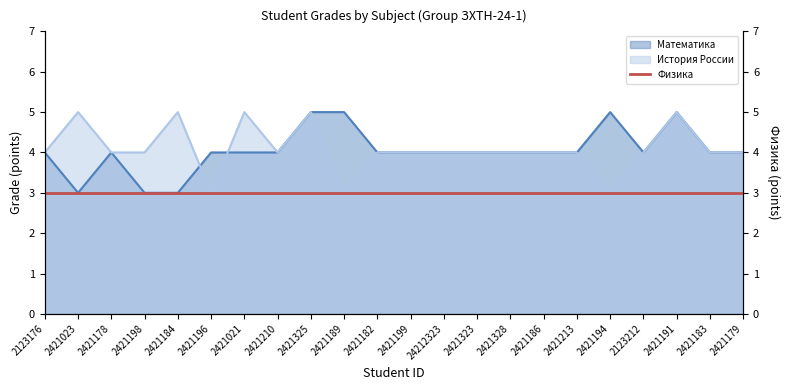

What is the label of the 21st point from the left?

2421183